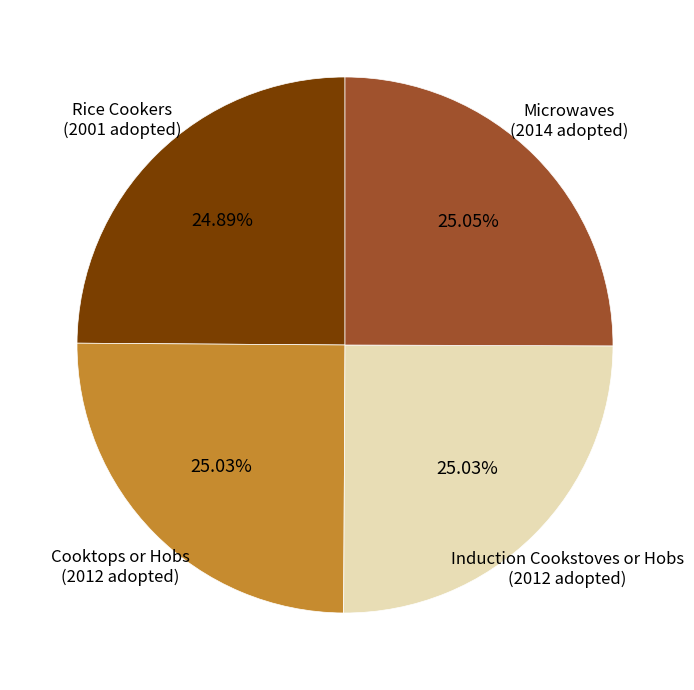

Does Induction Cookstoves or Hobs account for over 50% of the chart?

No